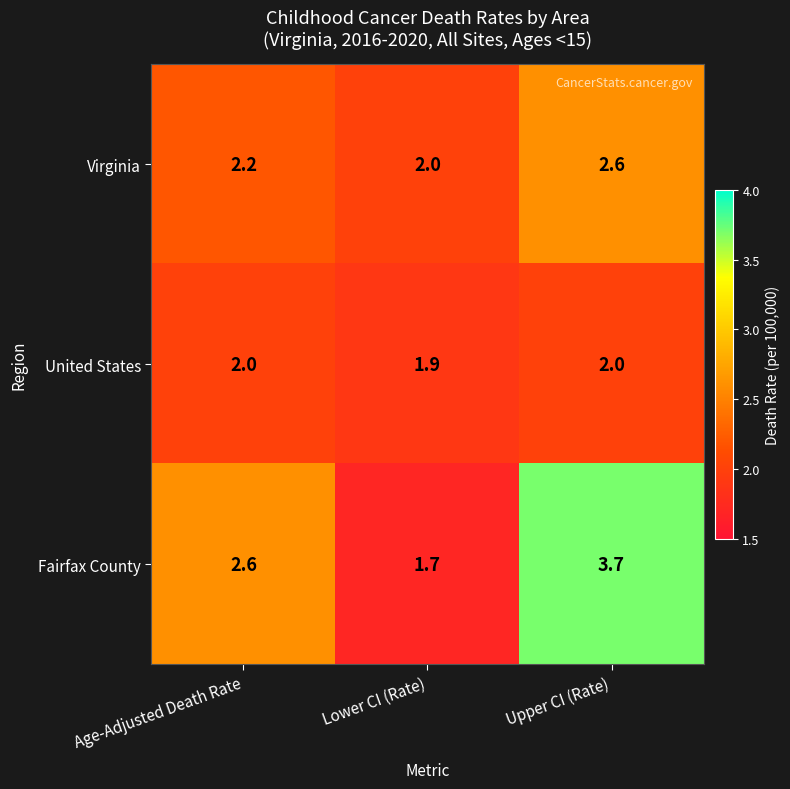

The value of United States at Age-Adjusted Death Rate is 2.0. True or false?

True